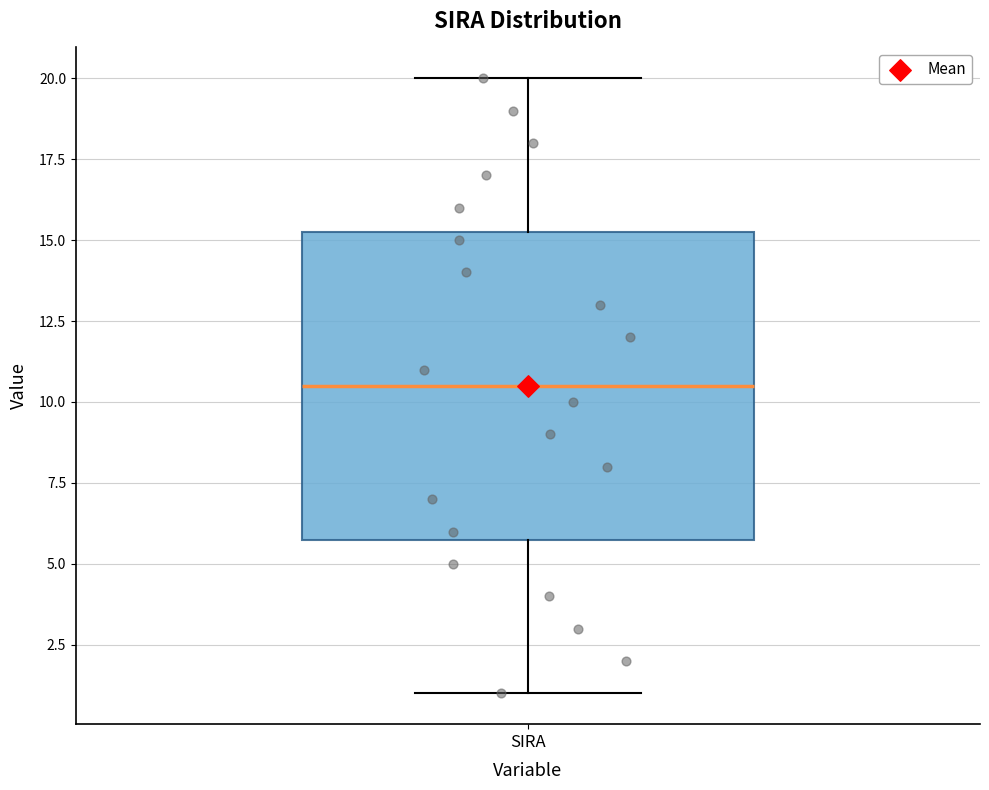

Read this box plot against the y-axis: the position of the median line, the range covered by the box, and the ends of both whiskers. The values are not printed on the chart, so give them approximately, as read against the axis.

median 10.5, box 6.0 to 15.5, whiskers 1.0 to 20.0